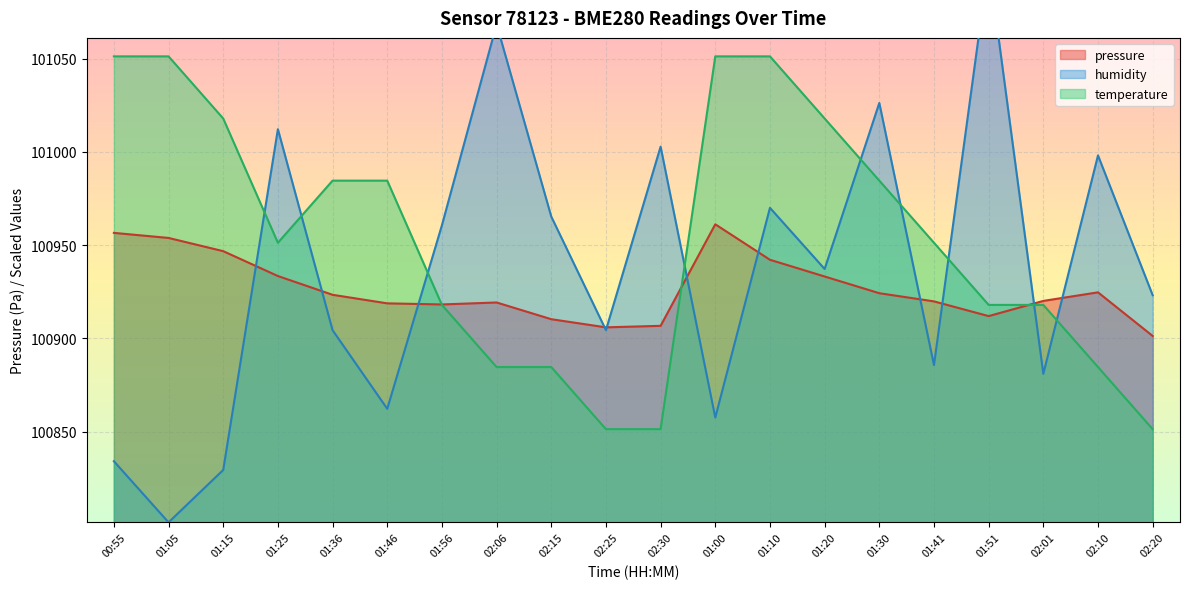

What is the value of the humidity point at the 12th from the left?

100857.5